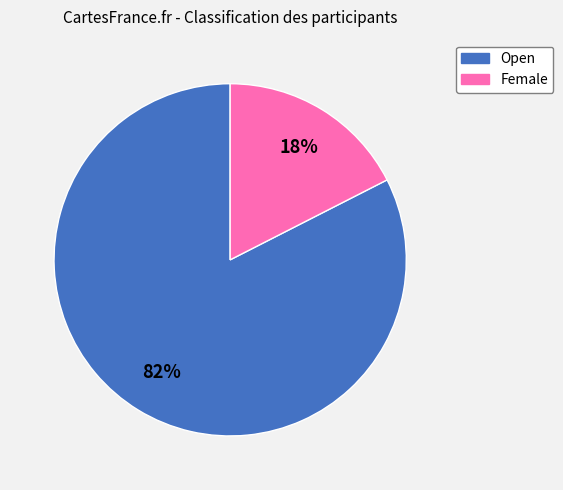

Do Open and Female together represent more than half of the pie?

Yes